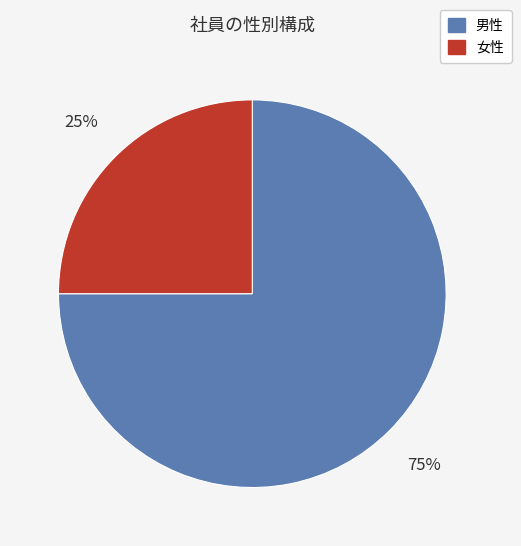

Which category has the smallest portion of the pie?

女性